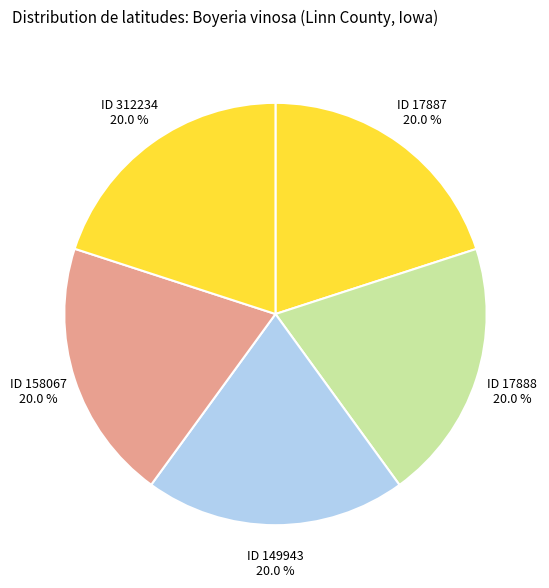

Combined, do ID 17887 20.0 % and ID 17888 20.0 % account for over 50%?

No